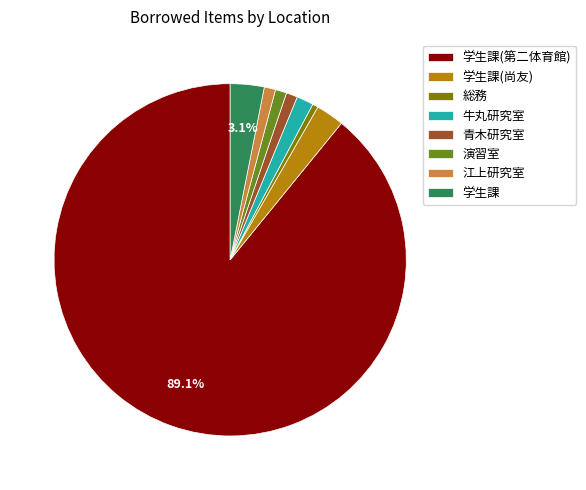

How many slices are in this pie chart?

8